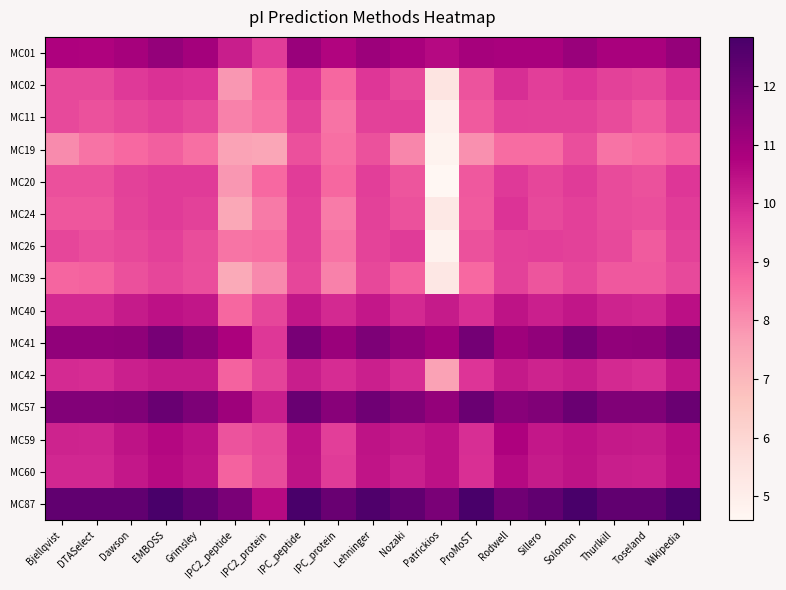

How many series are shown in this chart?

15